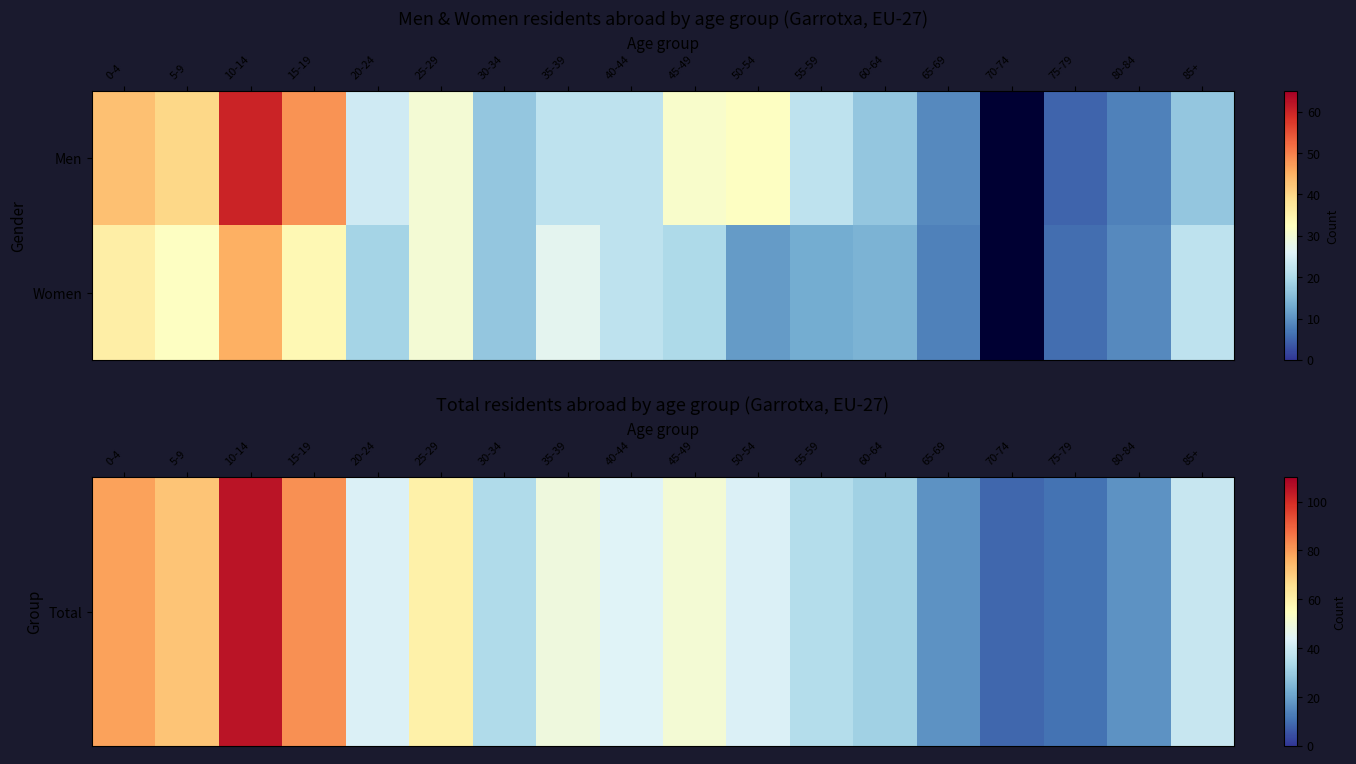

Which series has the largest total across all categories?

Total